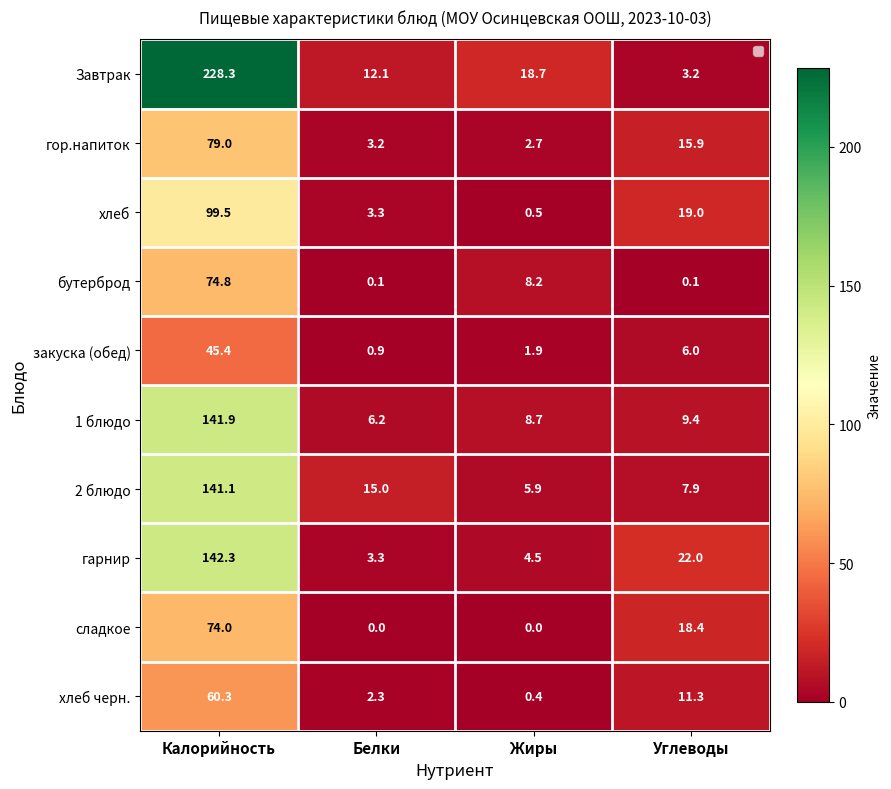

What is the difference between the maximum and second lowest values in the бутерброд series?

74.7